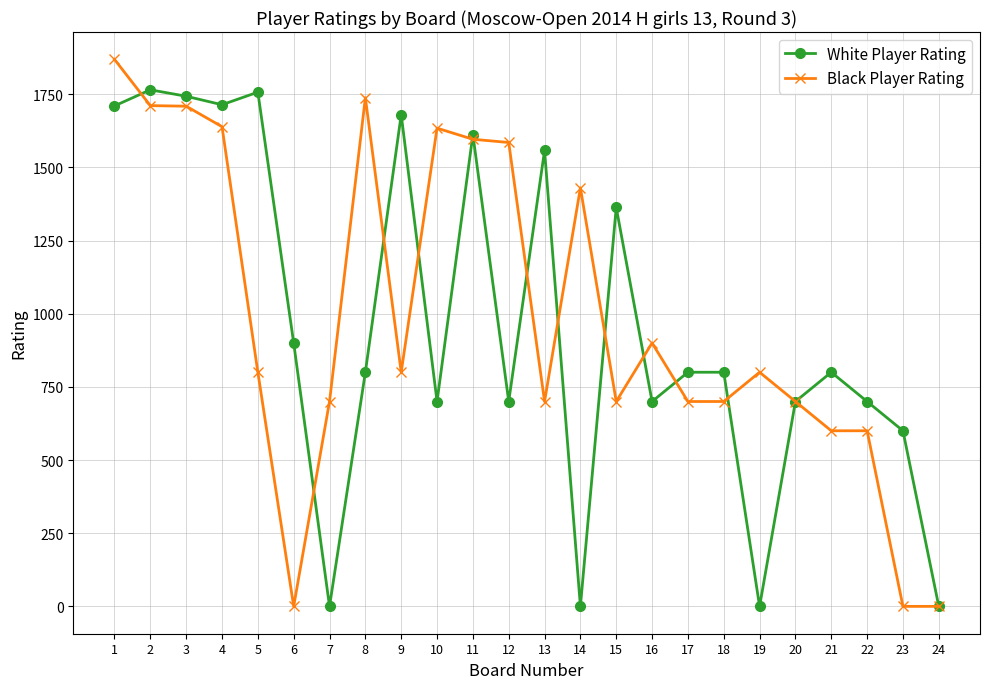

Is it true that Black Player Rating equals 2390 at 3?

False